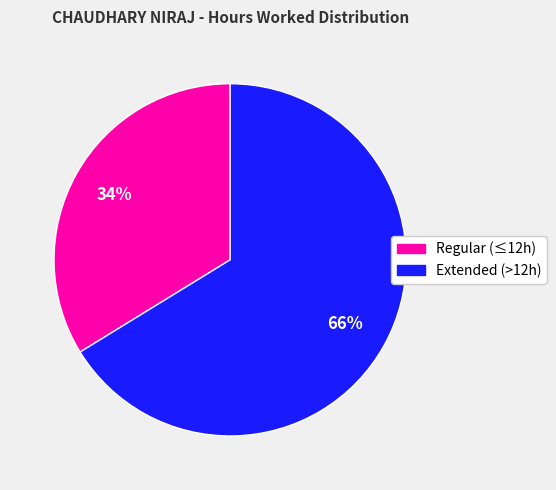

To the nearest percent, what is the difference between the largest and smallest slice percentages?

32%